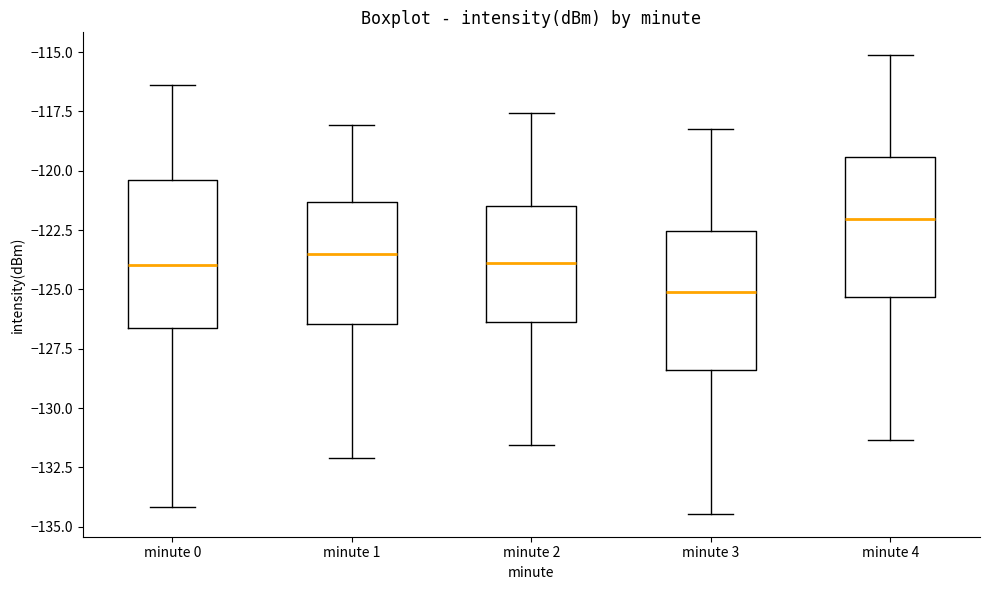

Reading left to right, read every box against the y-axis: the position of its median line, the range the box covers, and the ends of its whiskers. The values are not printed on the chart, so give them approximately, as read against the axis.

minute 0: median -124.0, box -126.5 to -120.5, whiskers -134.0 to -116.5
minute 1: median -123.5, box -126.5 to -121.5, whiskers -132.0 to -118.0
minute 2: median -124.0, box -126.5 to -121.5, whiskers -131.5 to -117.5
minute 3: median -125.0, box -128.5 to -122.5, whiskers -134.5 to -118.0
minute 4: median -122.0, box -125.5 to -119.5, whiskers -131.5 to -115.0